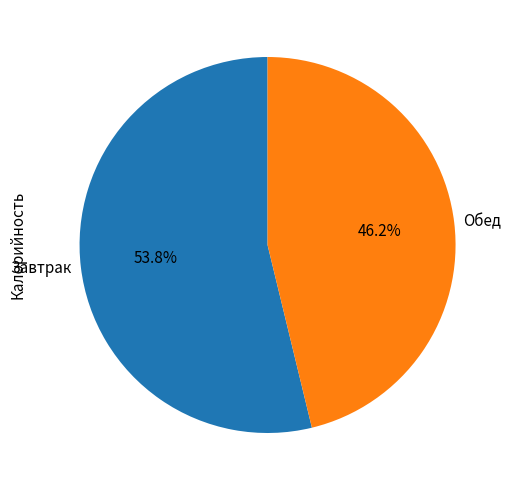

Between Обед and Завтрак, which is larger?

Завтрак